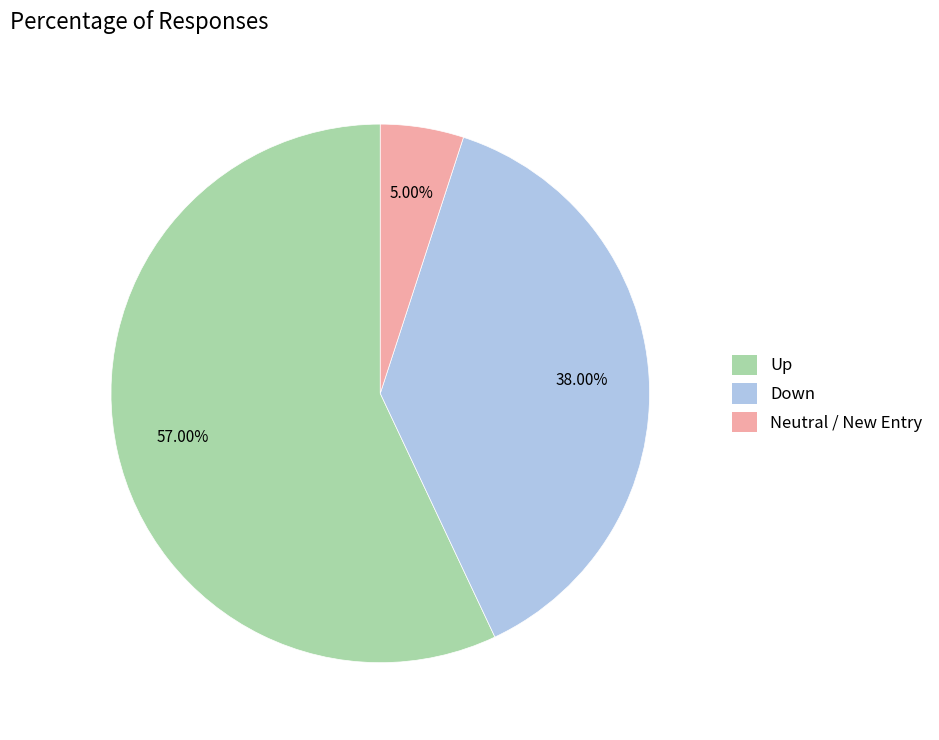

Is there any slice that represents more than half of the pie?

Yes